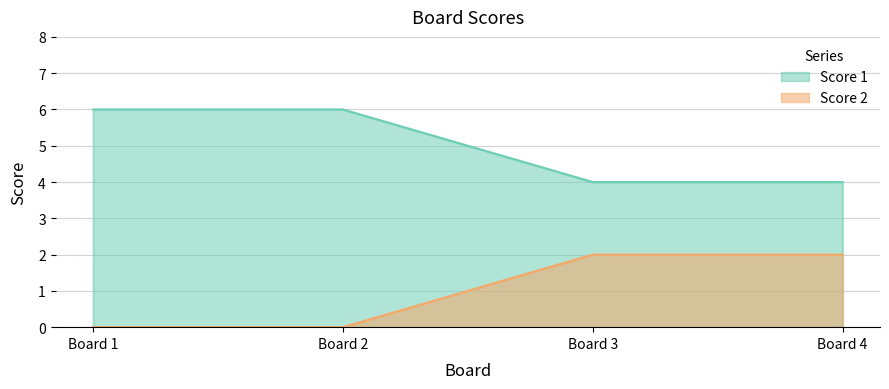

How many categories are shown in the chart?

4